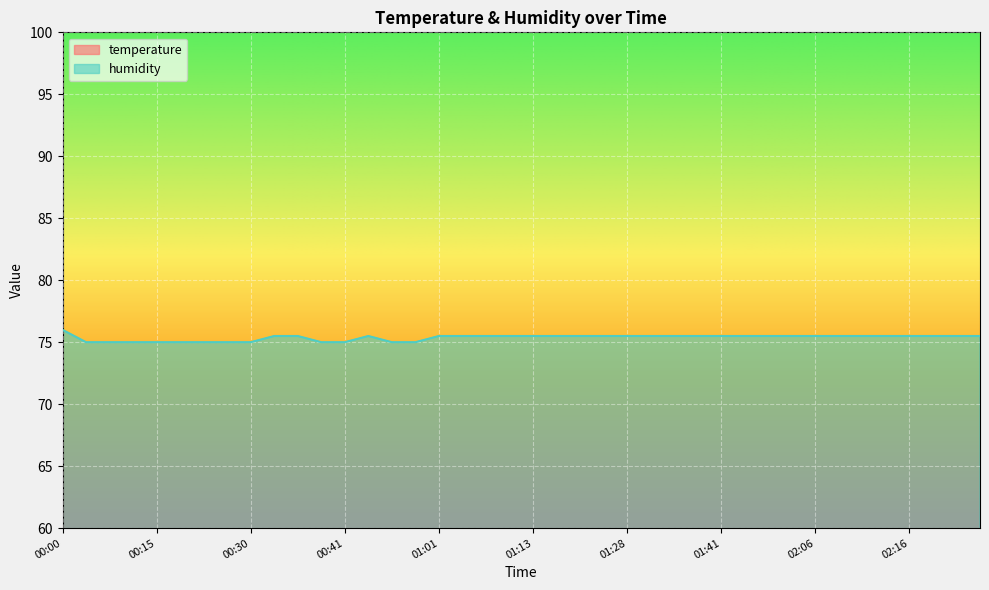

How many humidity values are between 75 and 76?

40